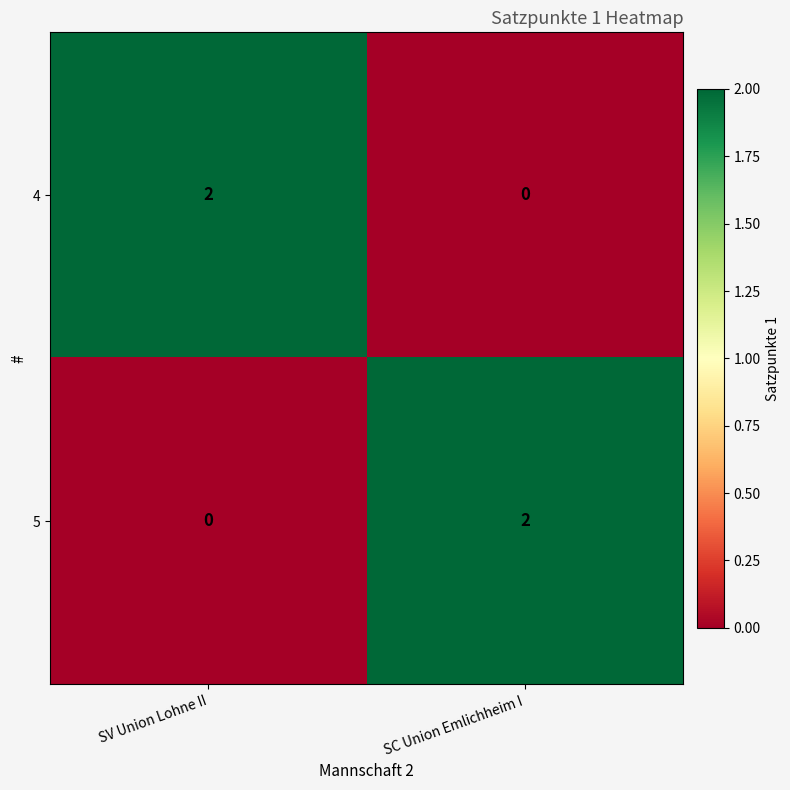

Is the value of 5 at SV Union Lohne II greater than the value of 4 at SV Union Lohne II?

No